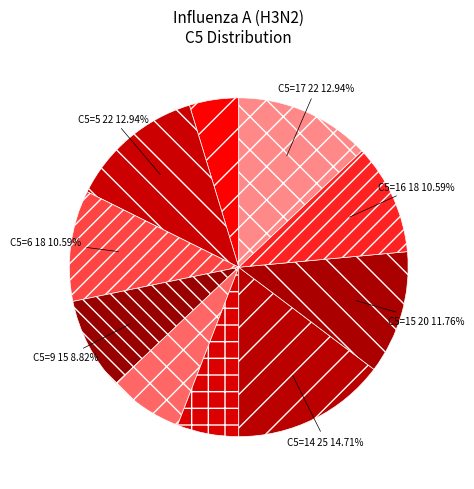

How many slices are in this pie chart?

10